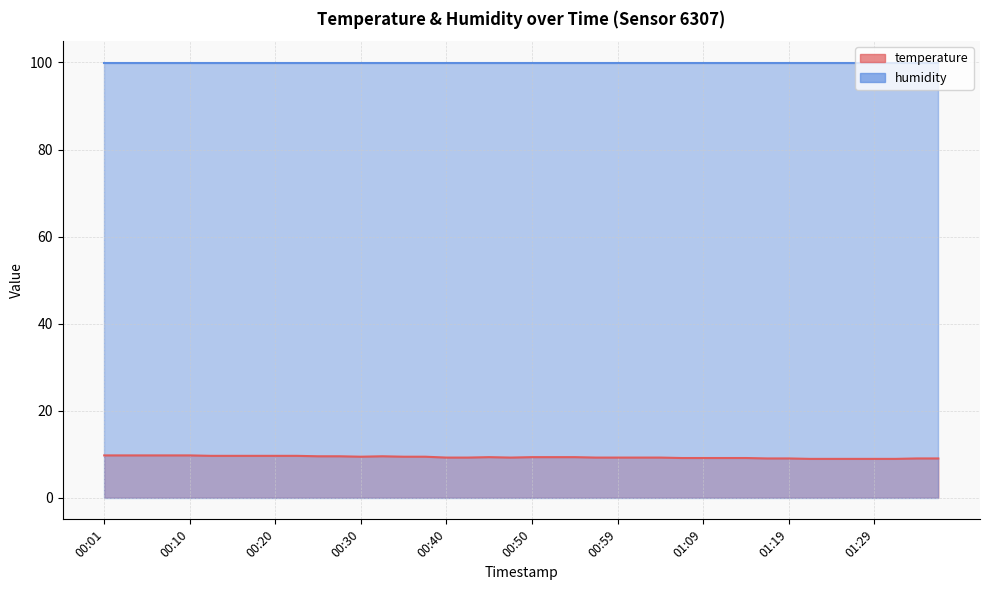

What is the sum of the values at 00:54 and 00:45?

18.6